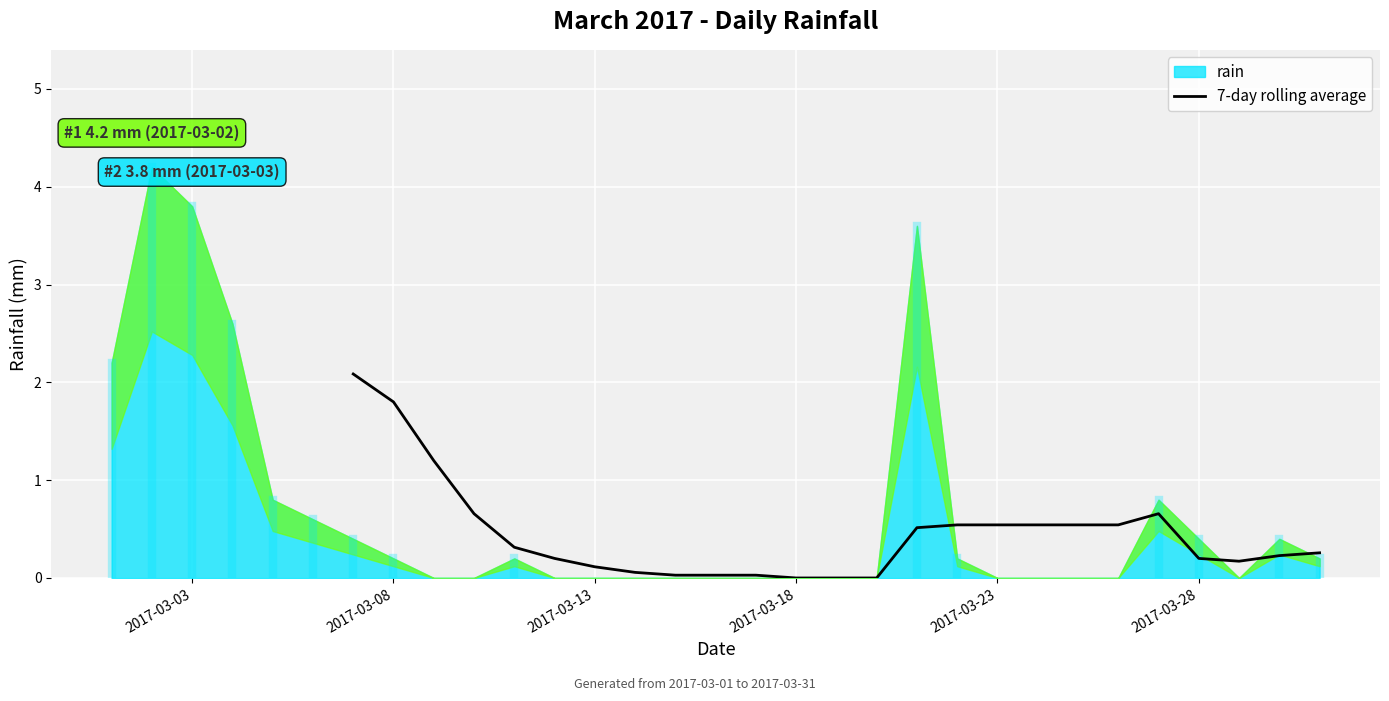

What is the highest value of the 7-day rolling average series?

2.1